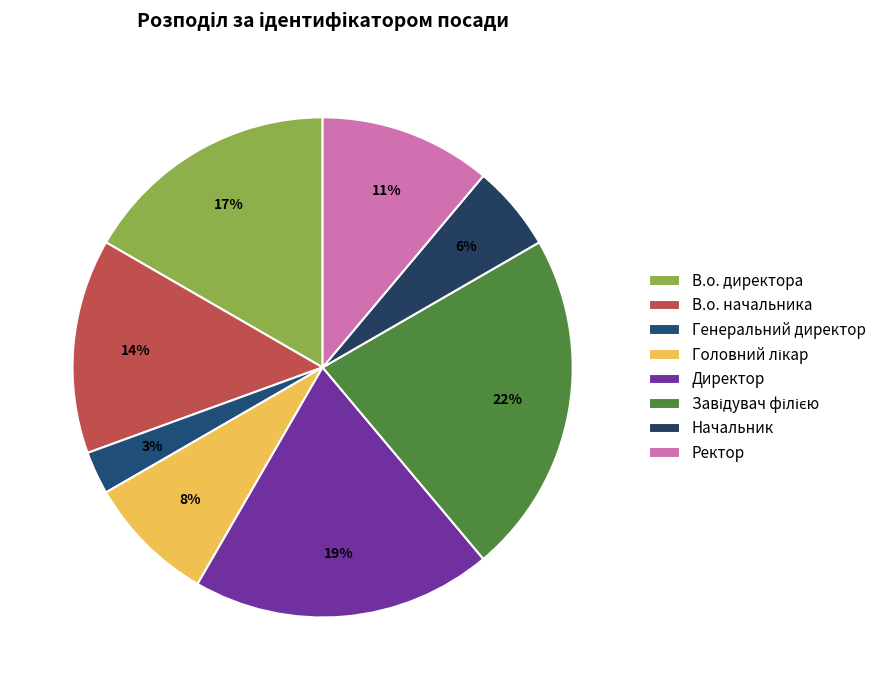

Is there a majority slice in this chart?

No